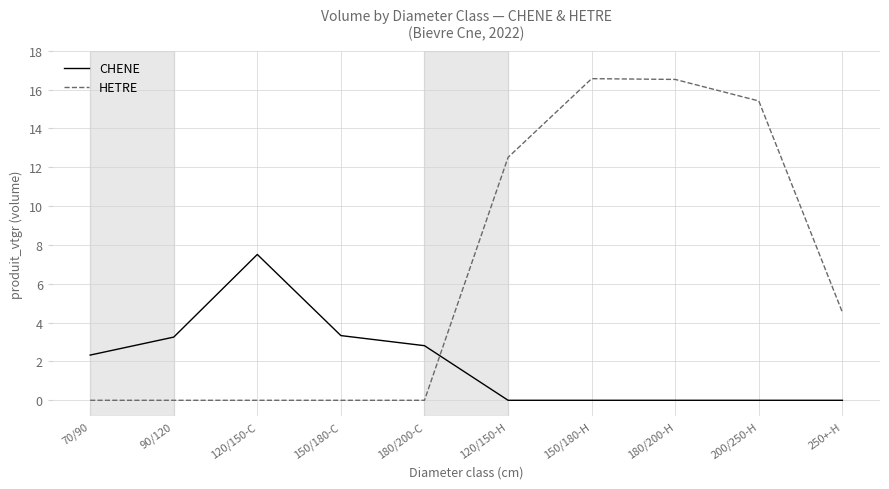

What is the sum of the CHENE values at 150/180-H and 70/90?

2.3